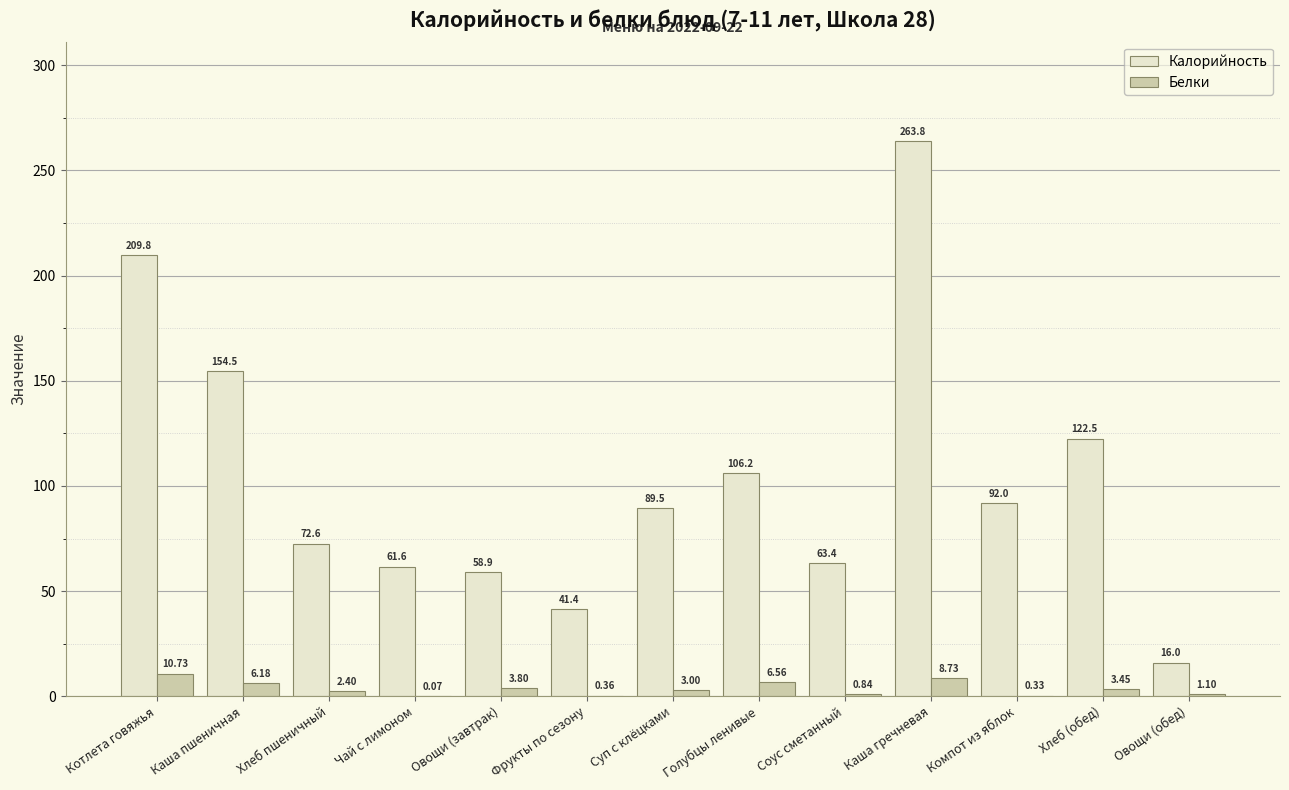

At which label is Белки closest to 5?

Каша пшеничная